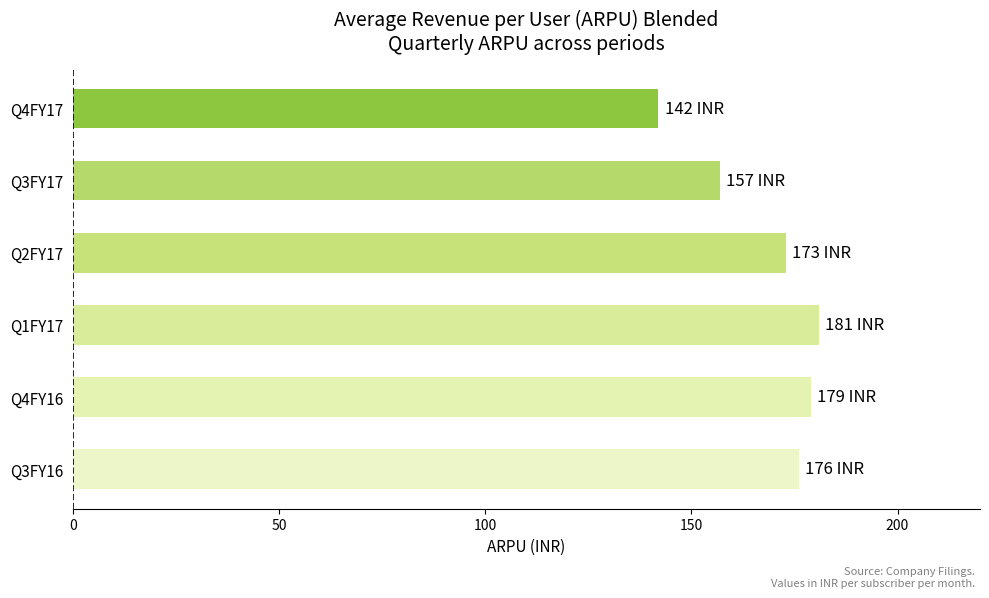

What is the minimum value shown in the chart?

142